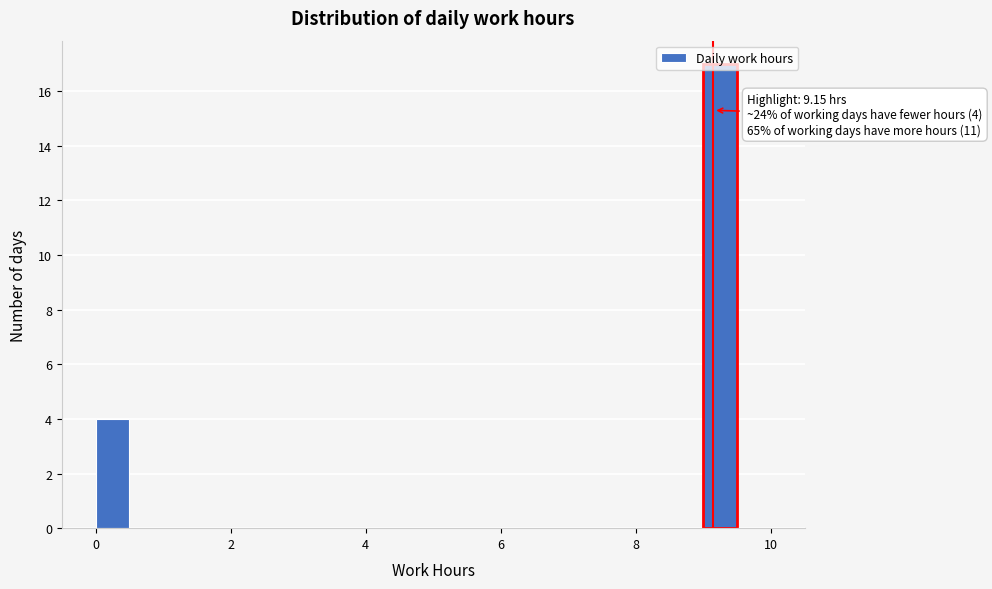

Around what value on the x-axis is the tallest bar? Give the approximate position of its centre, as read against the axis.

9.2